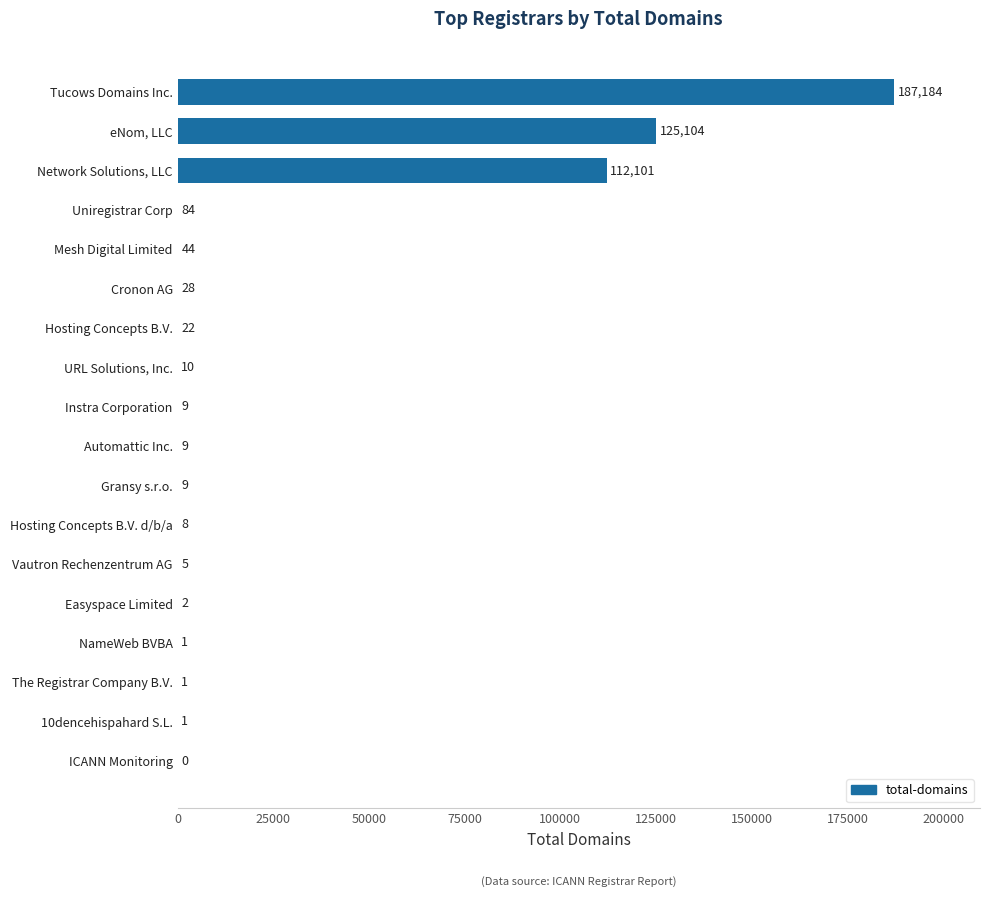

Are the bars grouped side by side (vs. stacked)?

No